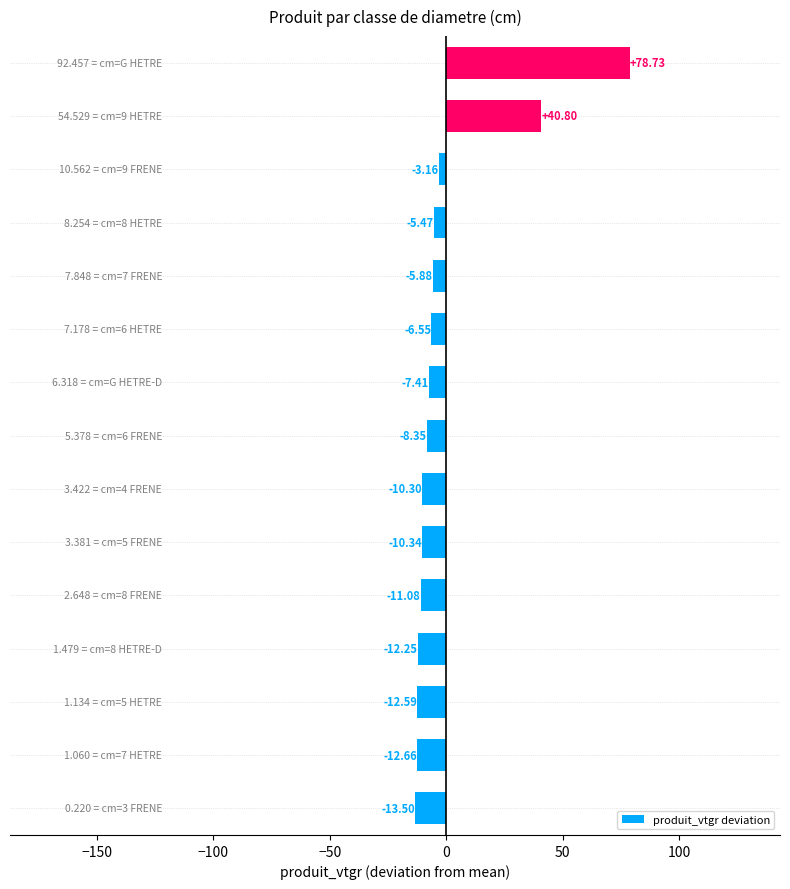

What is the difference between the maximum and minimum values?

92.2